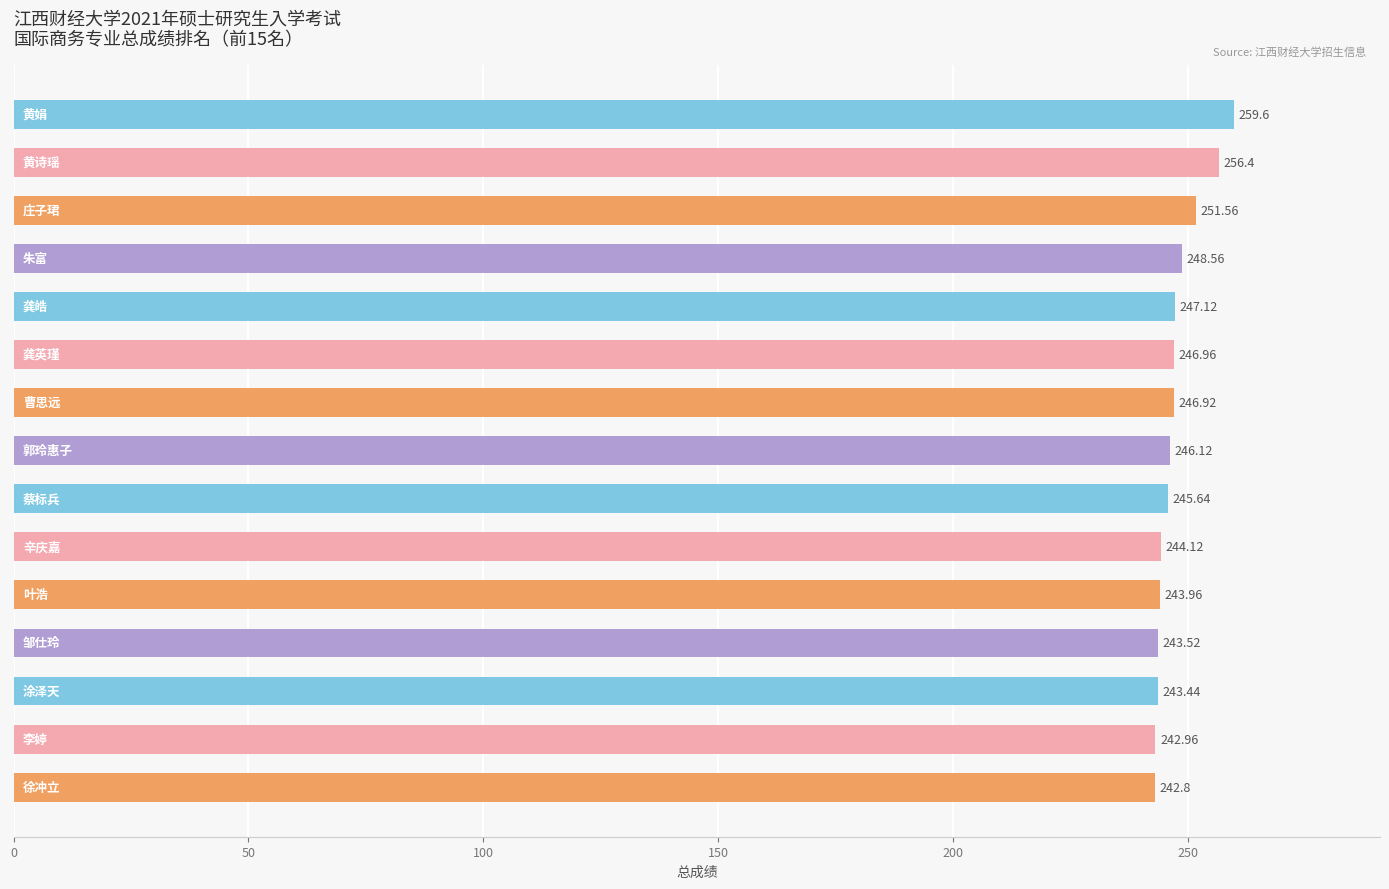

What is the sum of all values?

3709.7